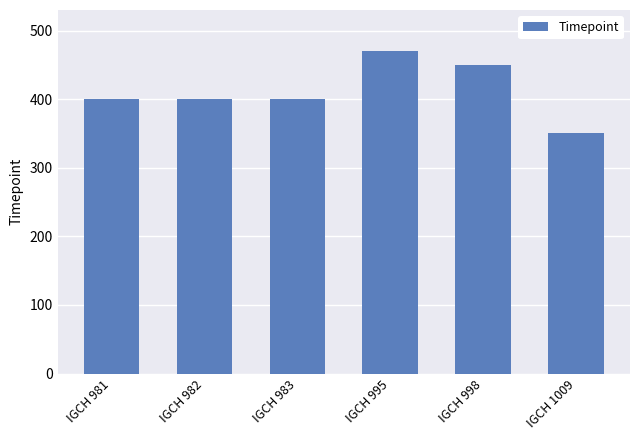

What is the approximate value at IGCH 1009, to the nearest 10?

350